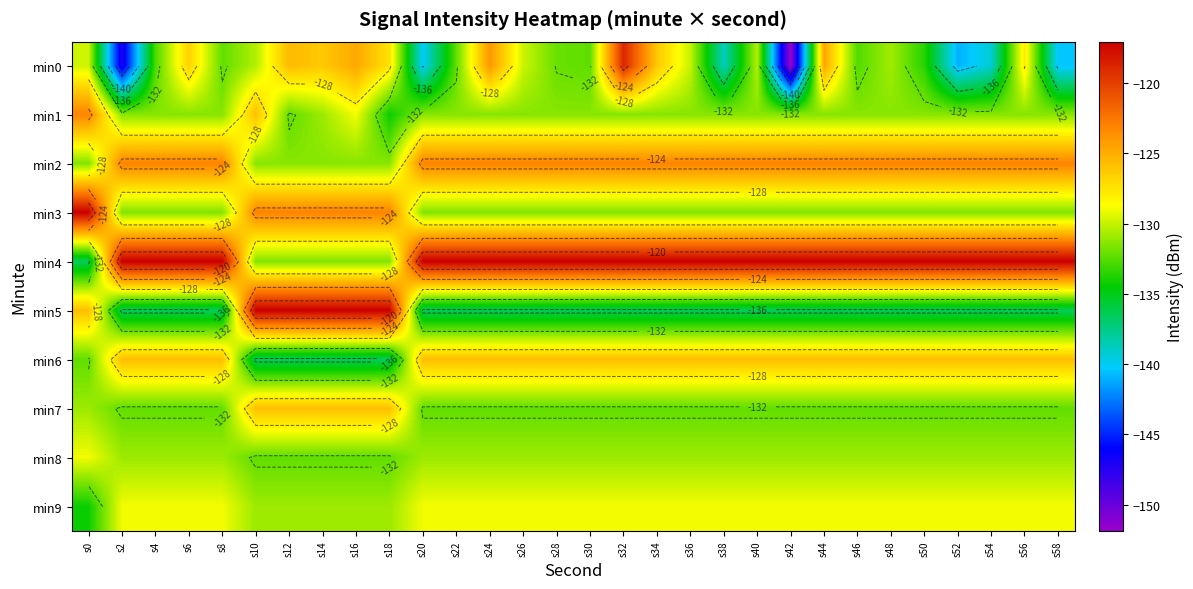

What is the sum of all min8 values?

-3932.5